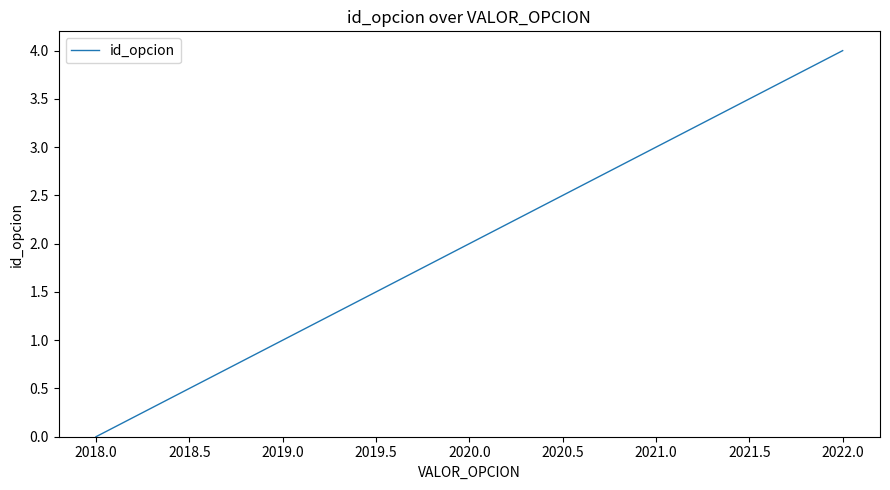

What is the change in value from 2019.0 to 2022.0?

+3